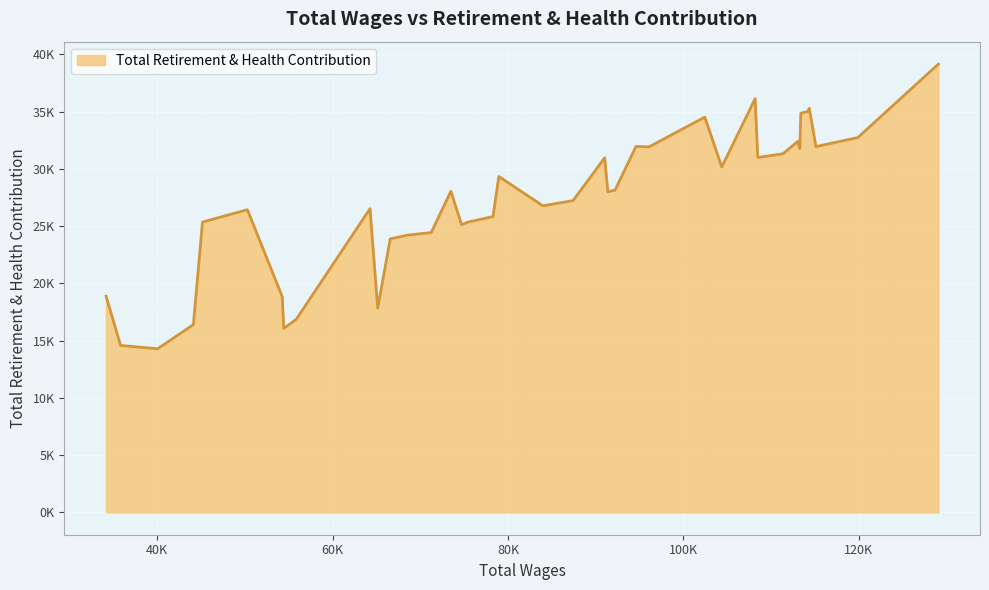

Does the chart have visible grid lines?

Yes